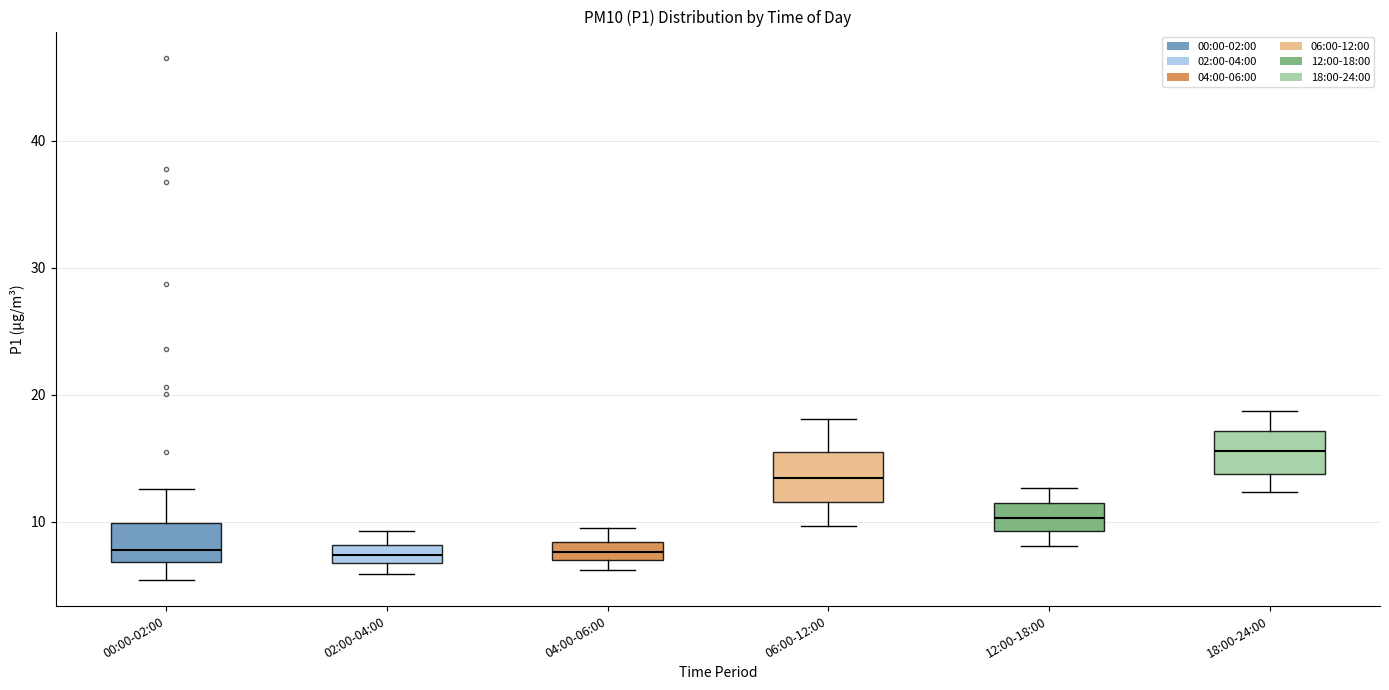

Where is the upper edge of the box for 02:00-04:00 on the y-axis? The values are not printed on the chart, so give them approximately, as read against the axis.

8